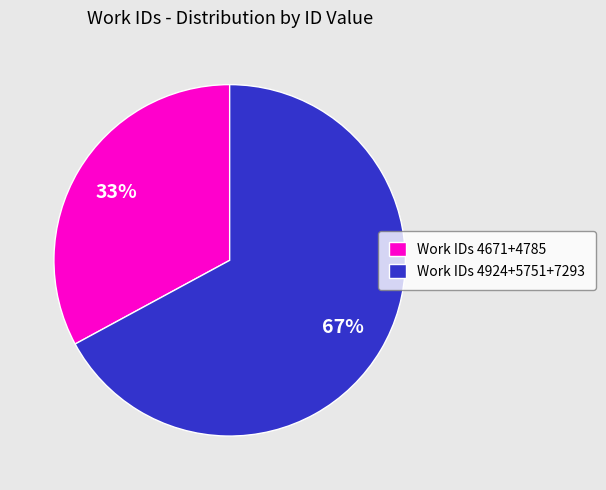

Is it true that Work IDs 4671+4785 is 26% of the pie?

False